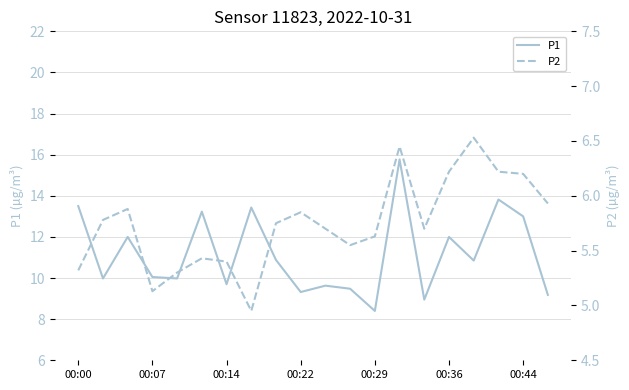

What is the maximum value shown in the chart?

15.8